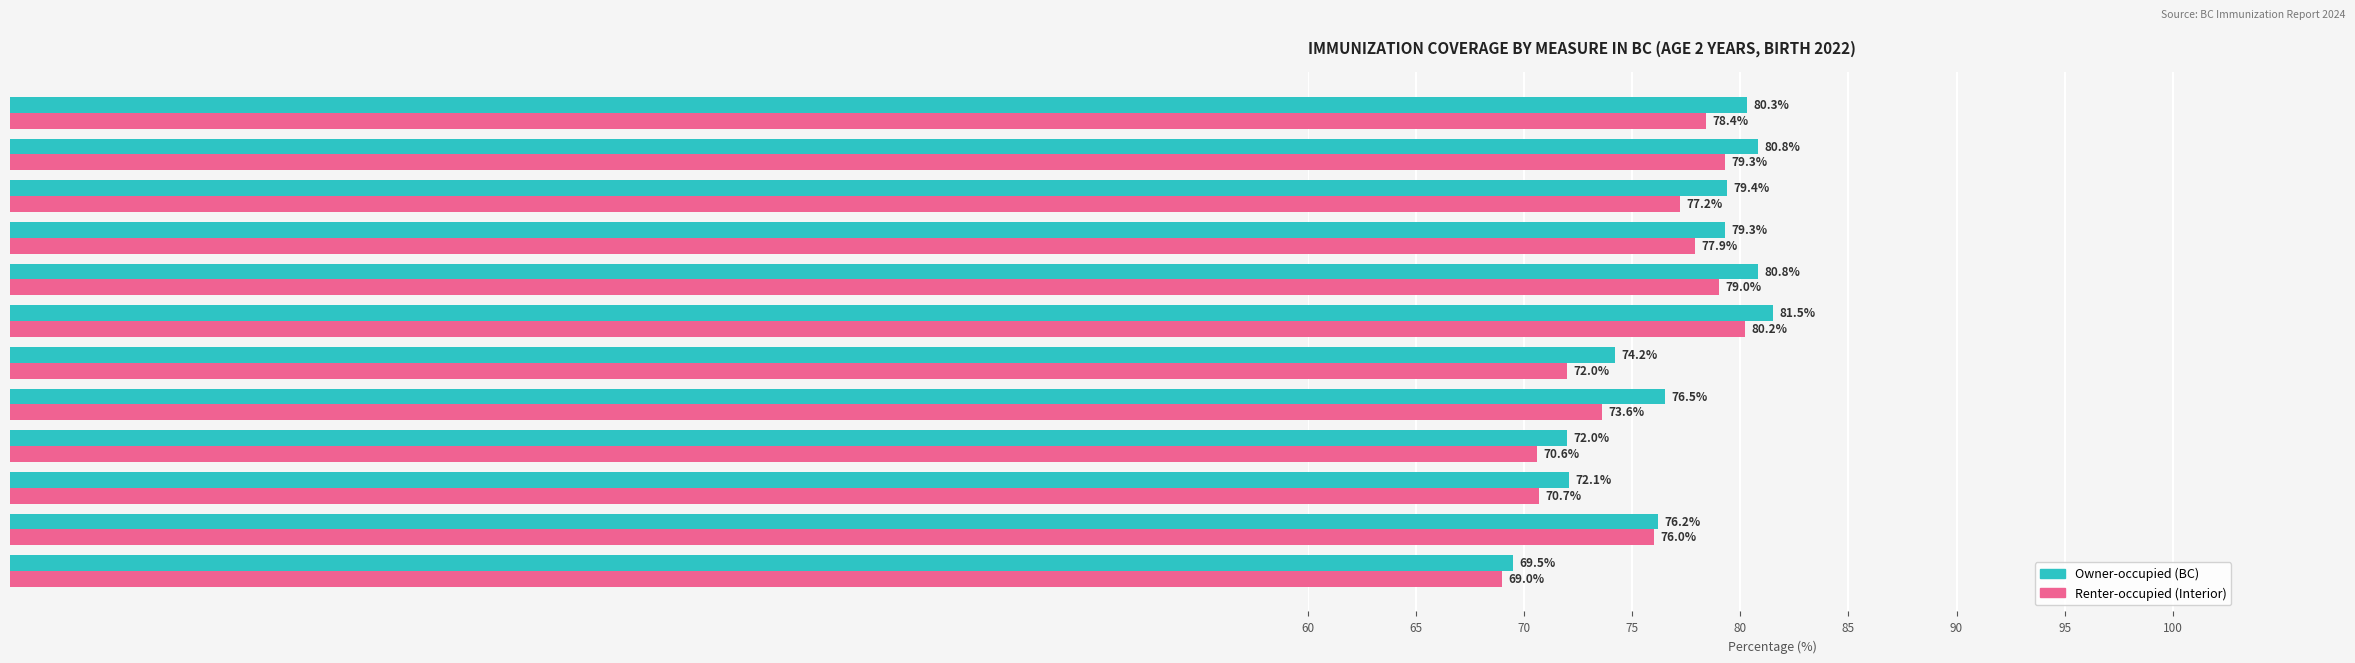

What is the difference between the highest and lowest values at Rotavirus?

2.2